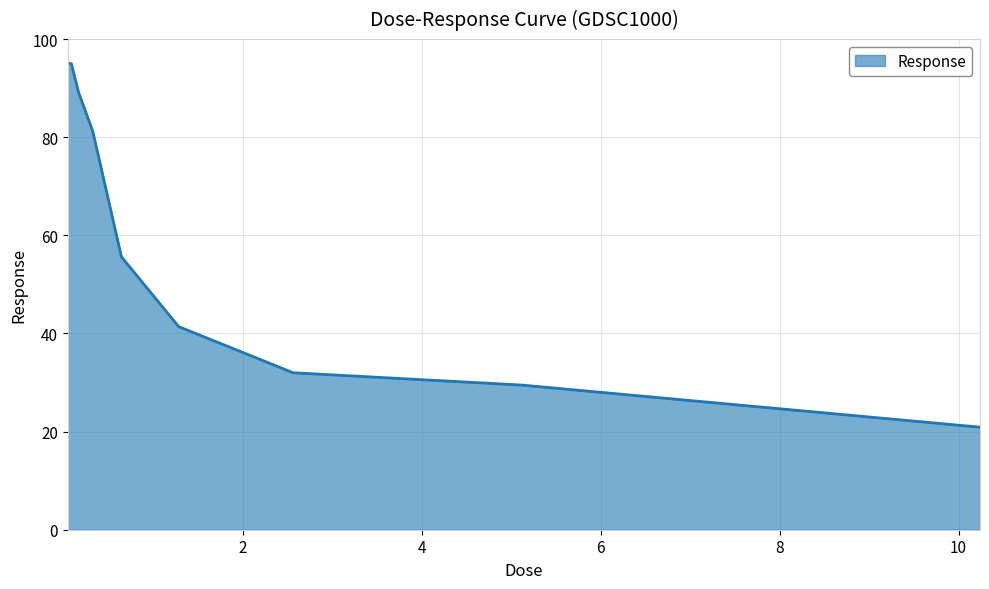

What is the difference between the maximum and minimum values?

74.2